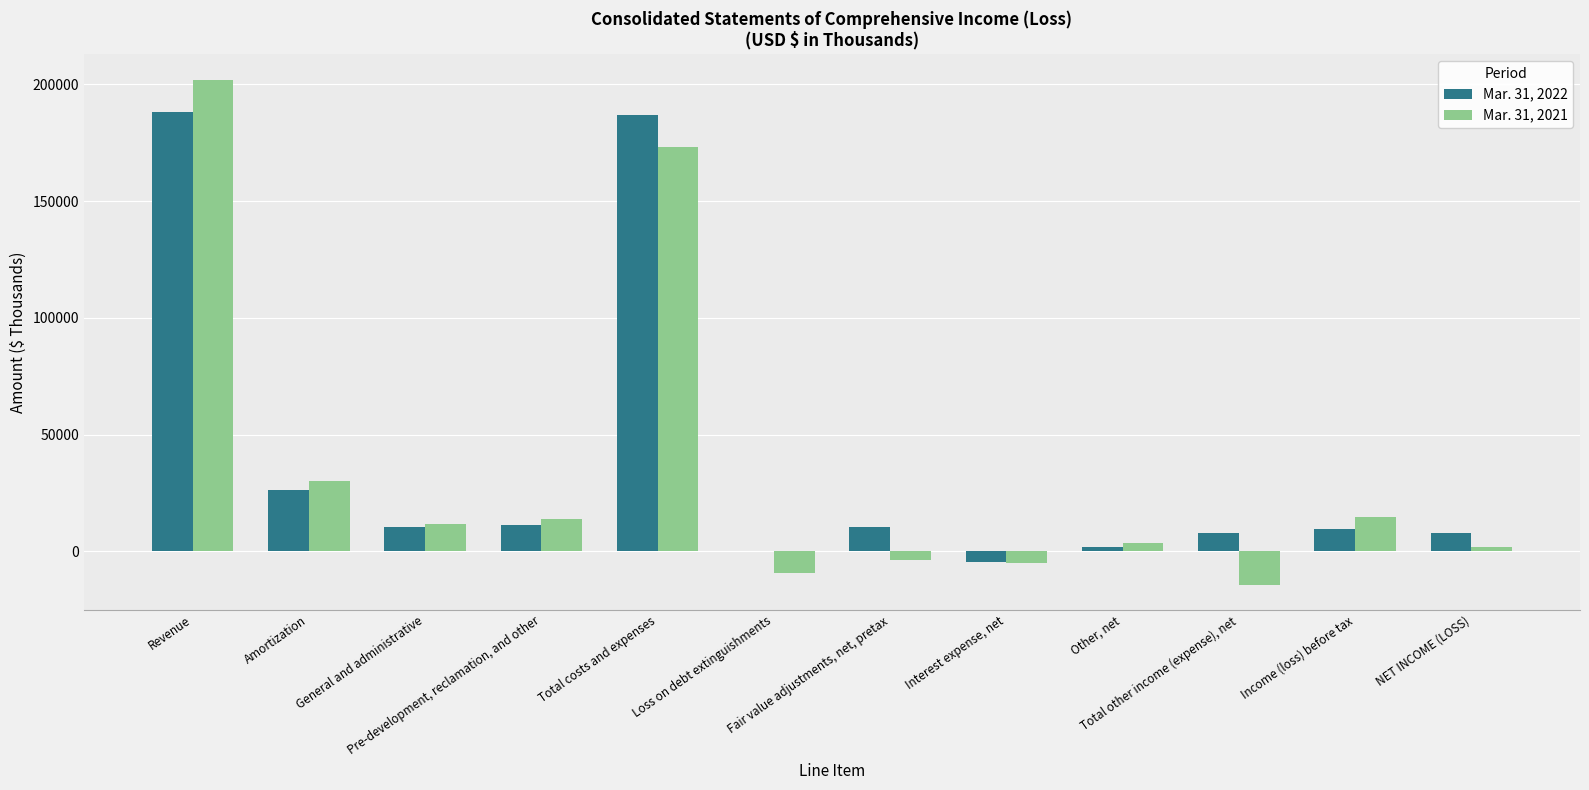

Is the value of Mar. 31, 2021 at Pre-development, reclamation, and other greater than the value of Mar. 31, 2022 at Pre-development, reclamation, and other?

Yes